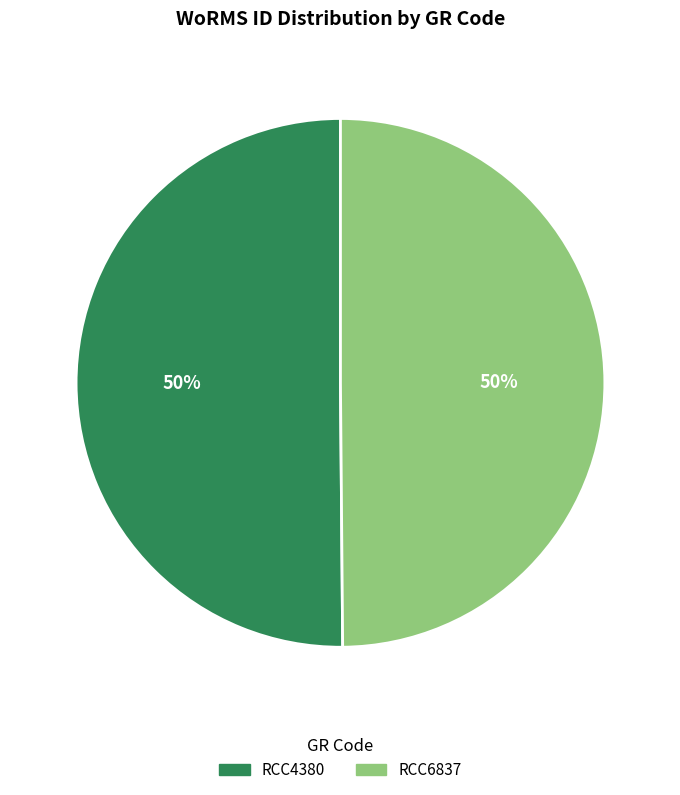

What is the ratio of the value at RCC4380 to the value at RCC6837?

1.0